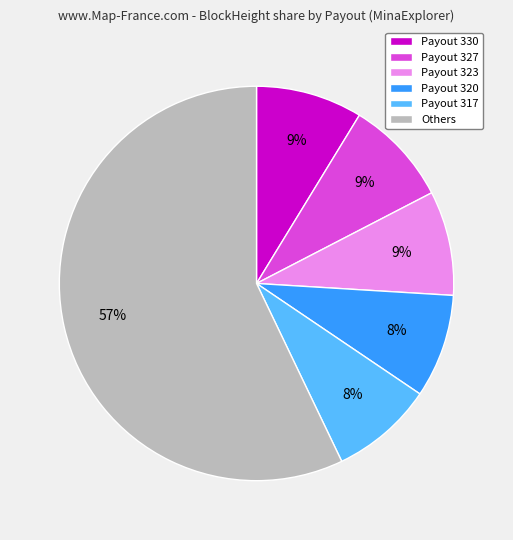

To the nearest percent, what is the average slice percentage?

17%